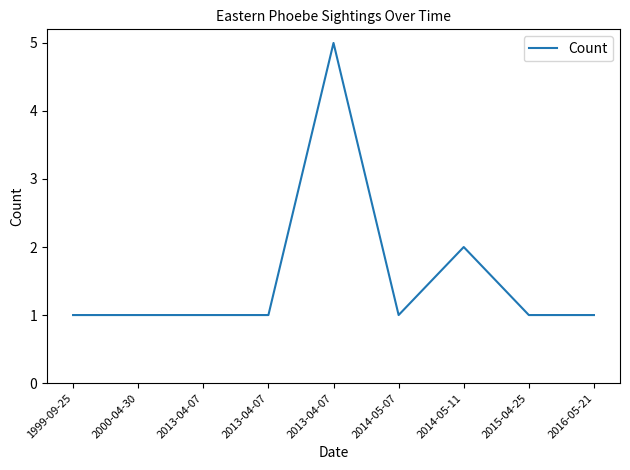

How many lines are shown in the chart?

1